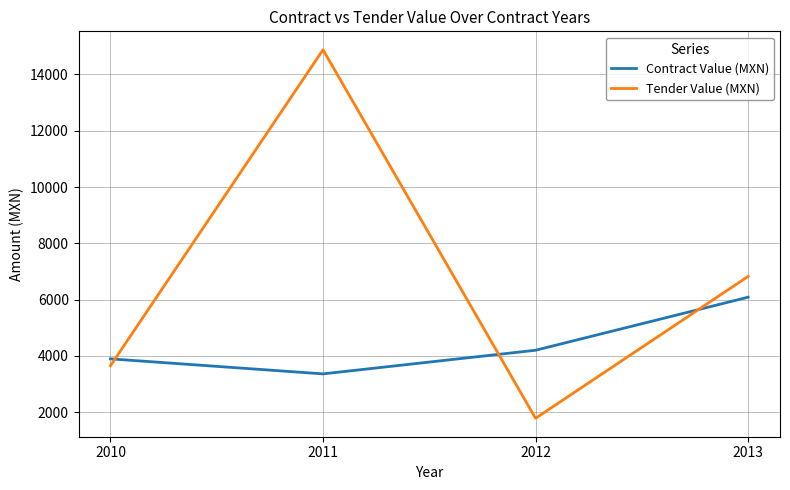

Reading left to right, transcribe all the data shown in this chart.

Contract Value (MXN): 2010=3897.6	2011=3364.0	2012=4203.8	2013=6087.7
Tender Value (MXN): 2010=3654.0	2011=14877.0	2012=1786.4	2013=6826.6